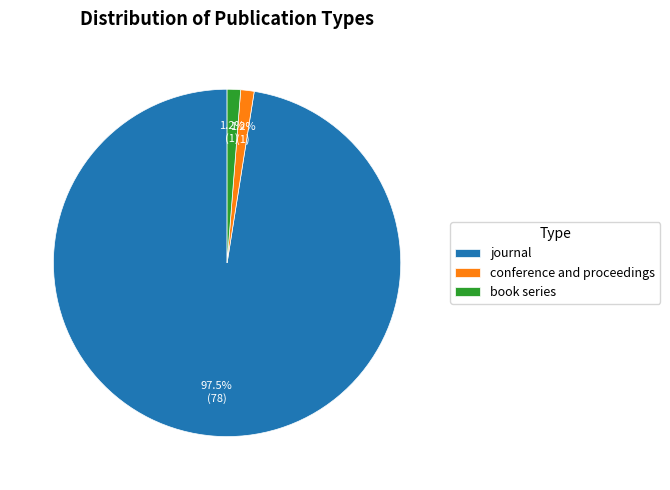

Which has a higher value, journal or conference and proceedings?

journal